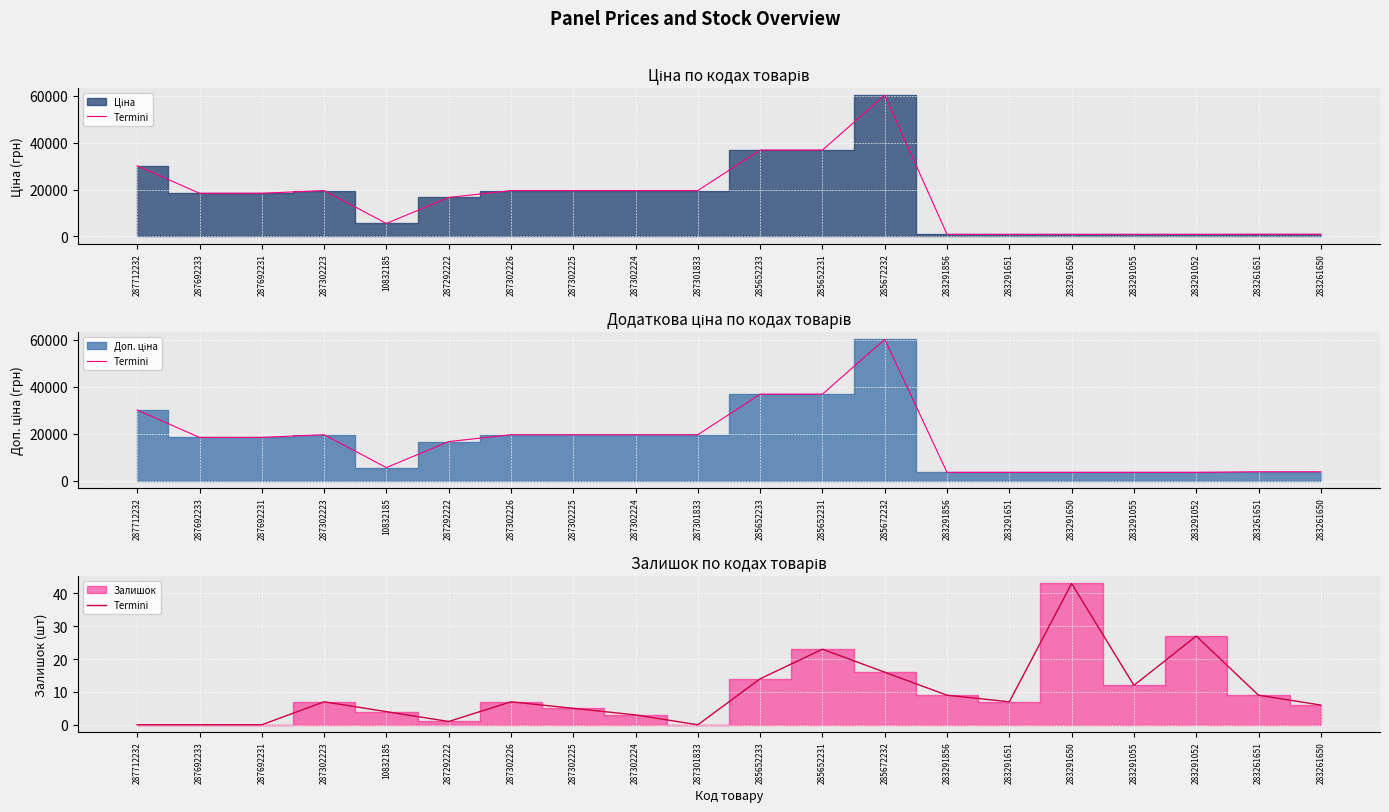

Count the number of values greater than 7.

8